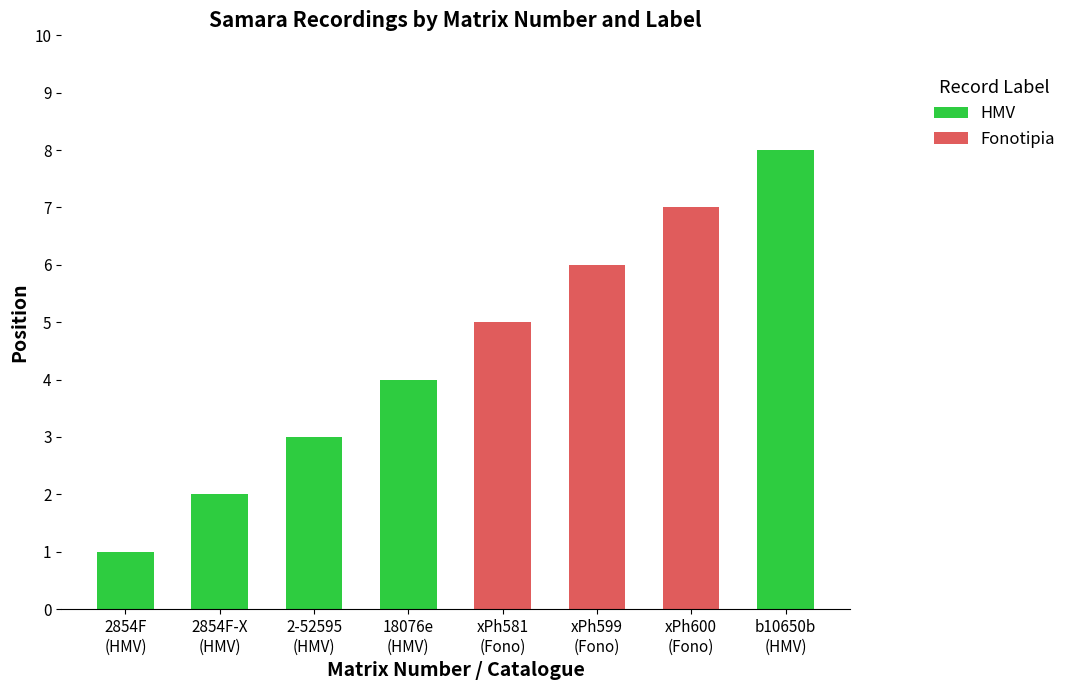

What are all the series names shown in the legend?

HMV, Fonotipia